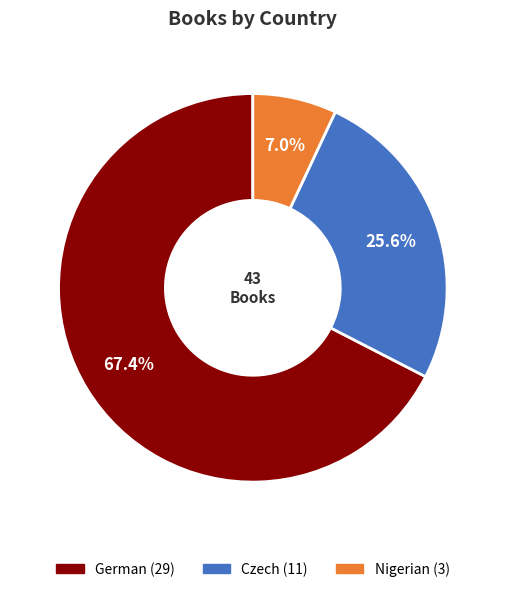

Count the number of slices in the pie.

3